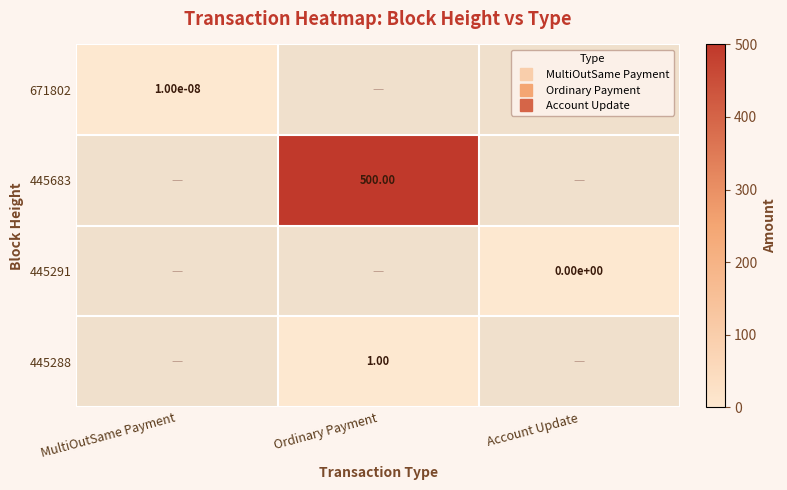

How many categories are shown in the chart?

3